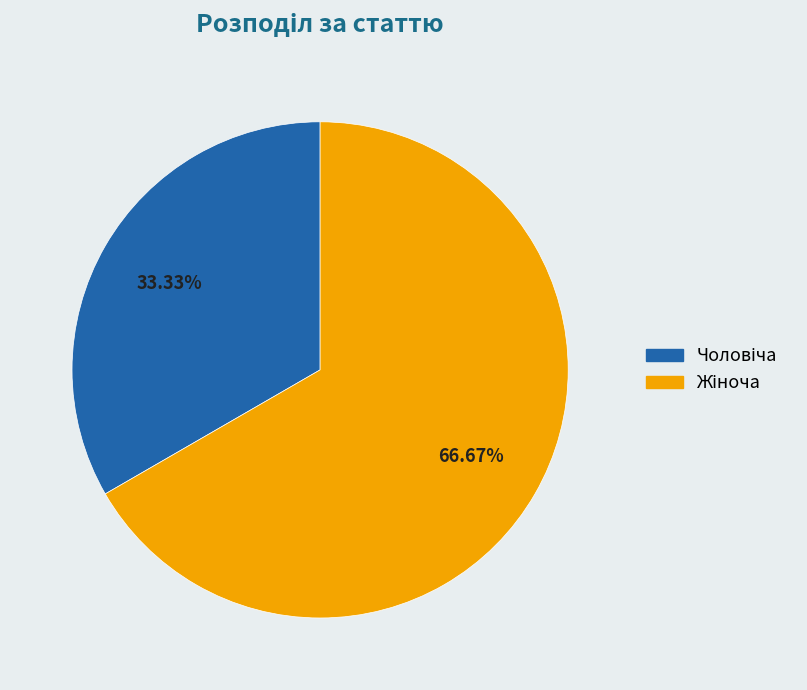

Is there a majority slice in this chart?

Yes